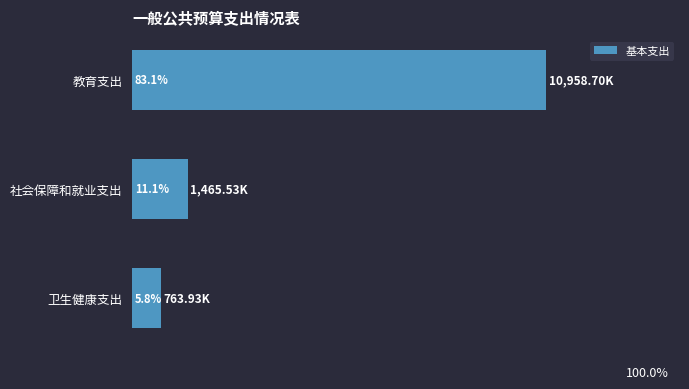

List the labels in order of value, smallest first.

卫生健康支出, 社会保障和就业支出, 教育支出